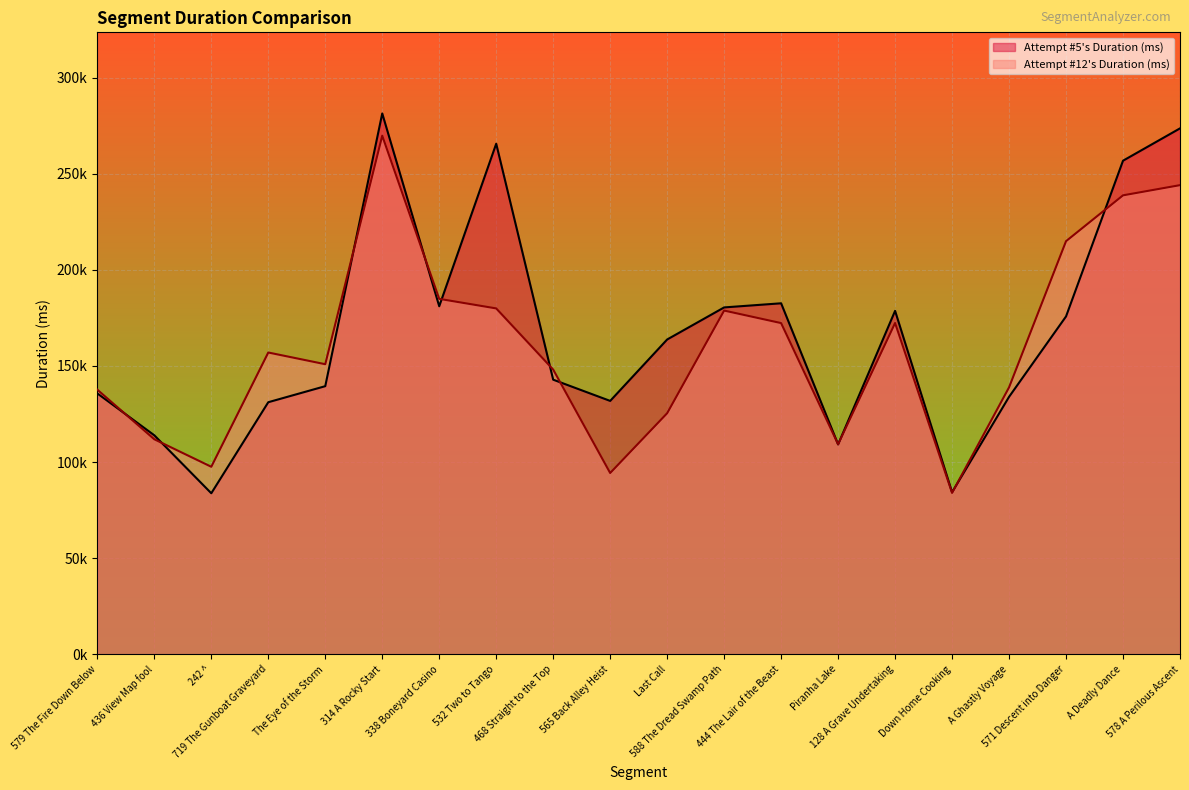

Does the chart display data point markers on the line(s)?

No